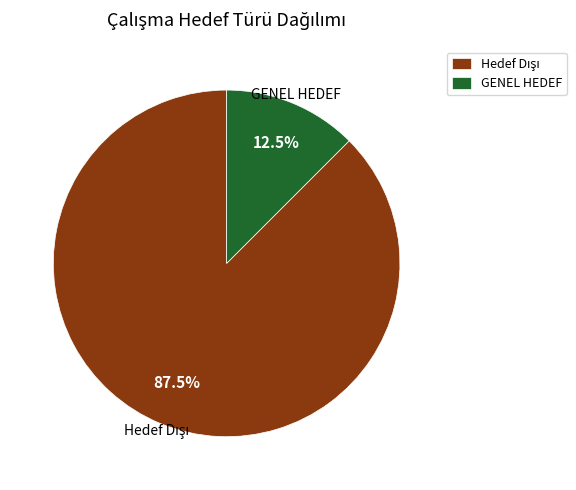

How many segments does this pie chart have?

2